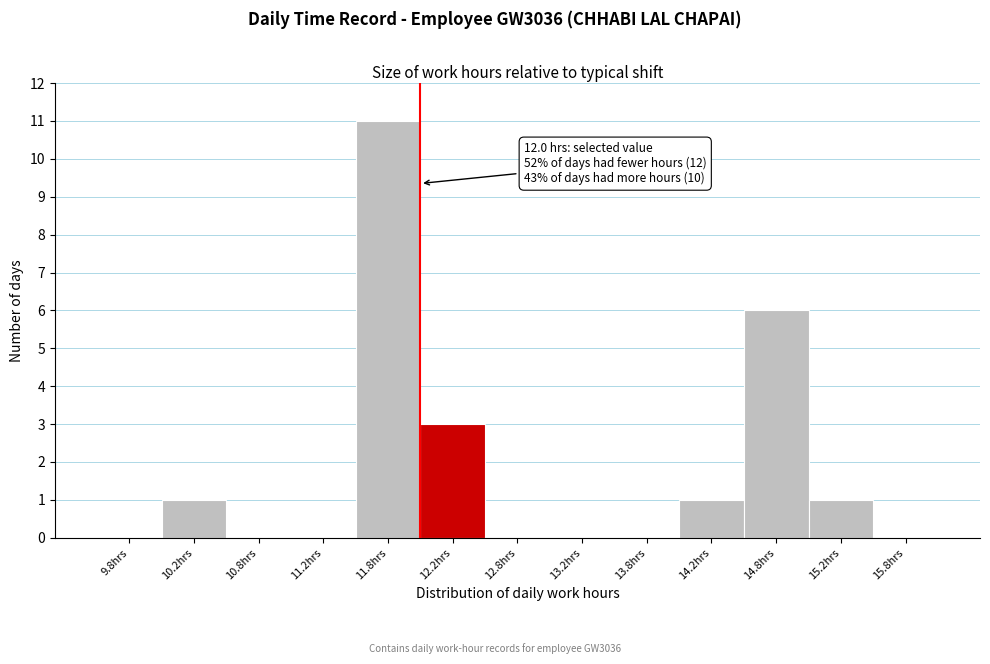

Which range on the x-axis has the tallest bar?

11.5 to 12.0